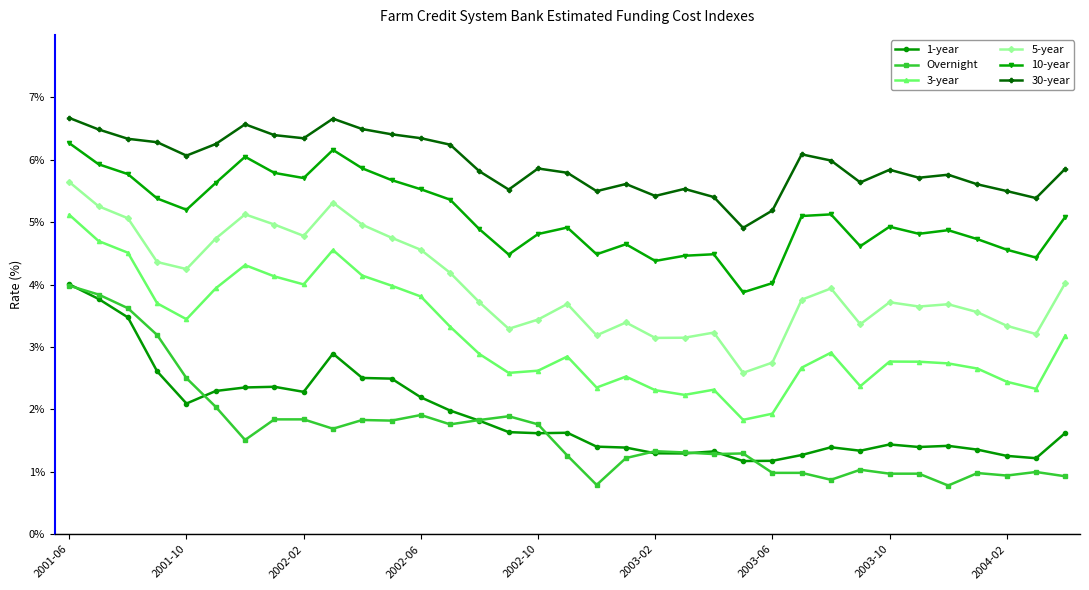

What are all the series names shown in the legend?

1-year, Overnight, 3-year, 5-year, 10-year, 30-year